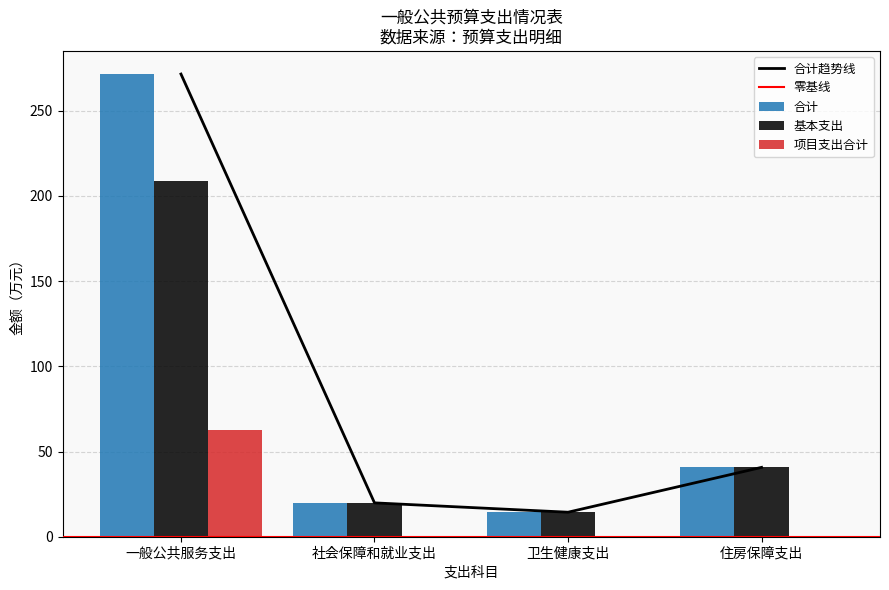

What position from the left is 住房保障支出?

4